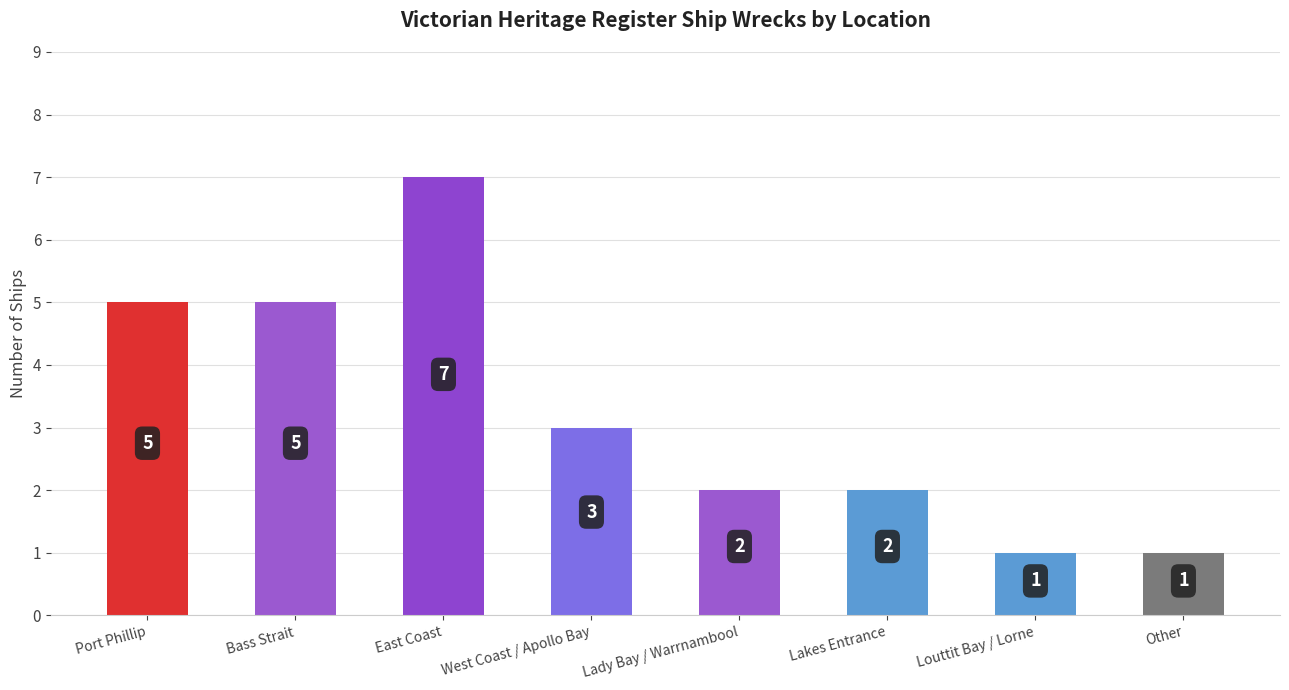

At which label does the data first exceed 3?

Port Phillip